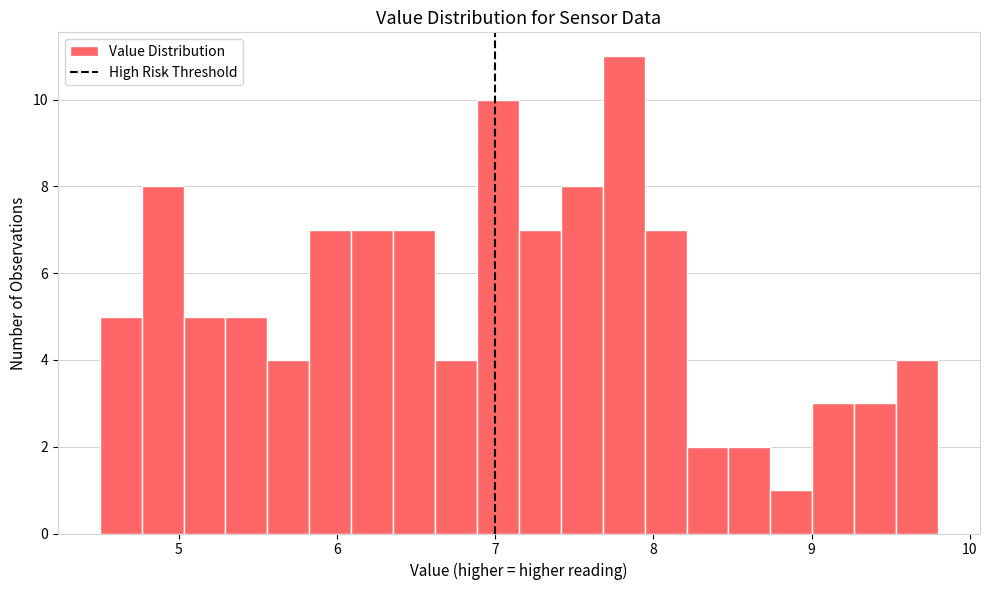

Around what value on the x-axis is the tallest bar? Give the approximate position of its centre, as read against the axis.

7.8